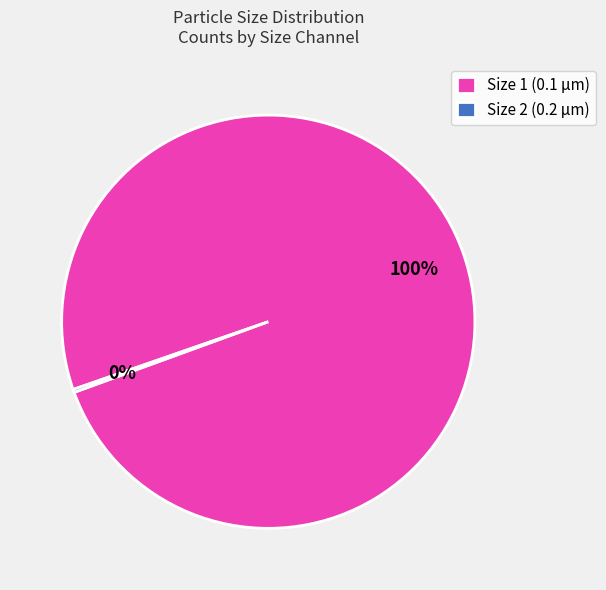

The Size 1 (0.1 μm) slice represents 85% of the pie. True or false?

False